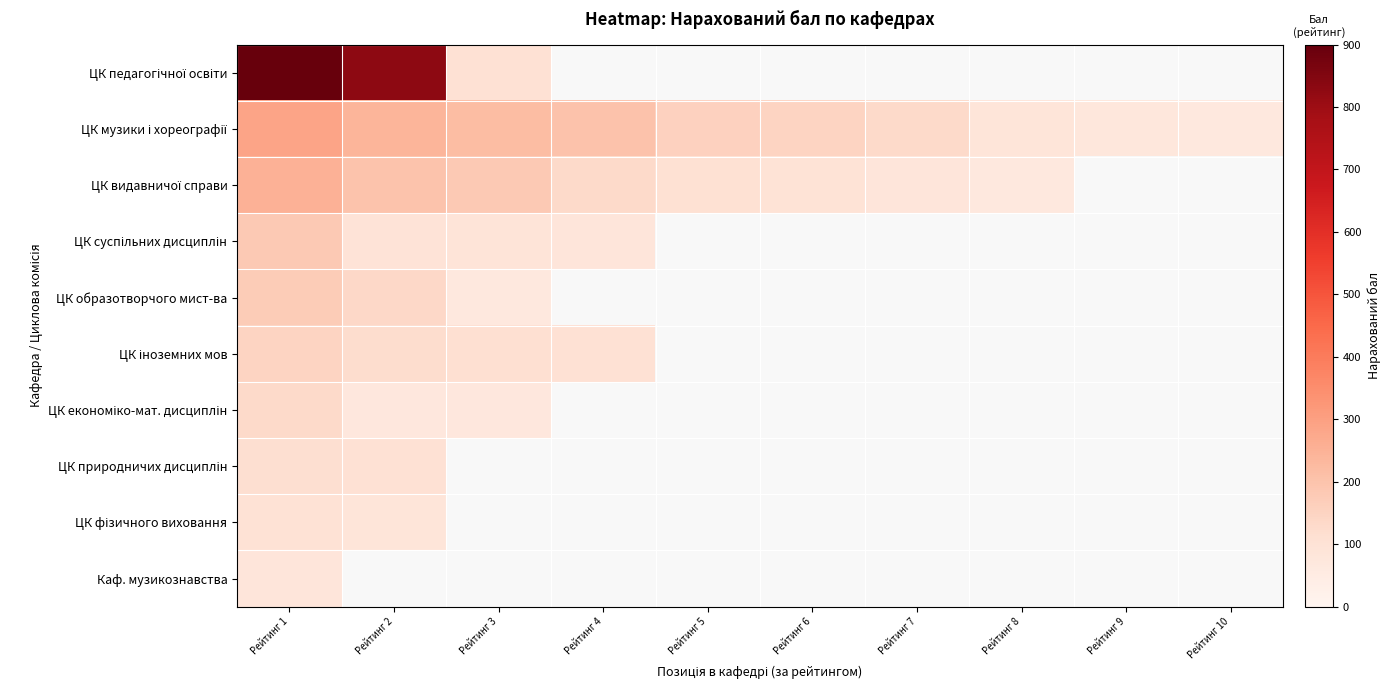

Which category has the highest value across all series?

Рейтинг 1